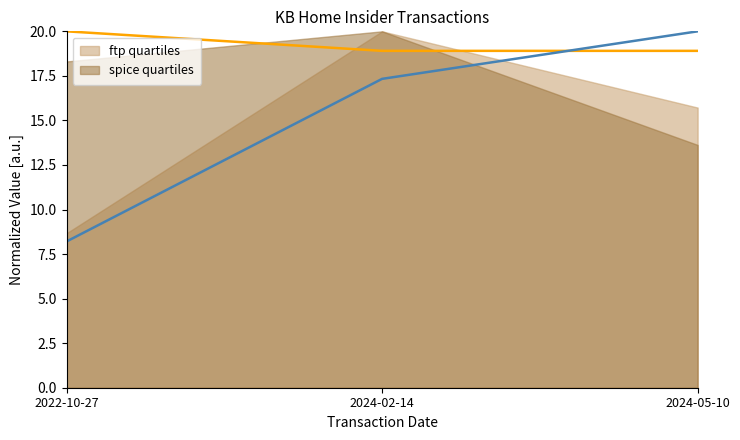

True or false: transactionPricePerShare has a value of 33.8 at 2024-05-10.

False